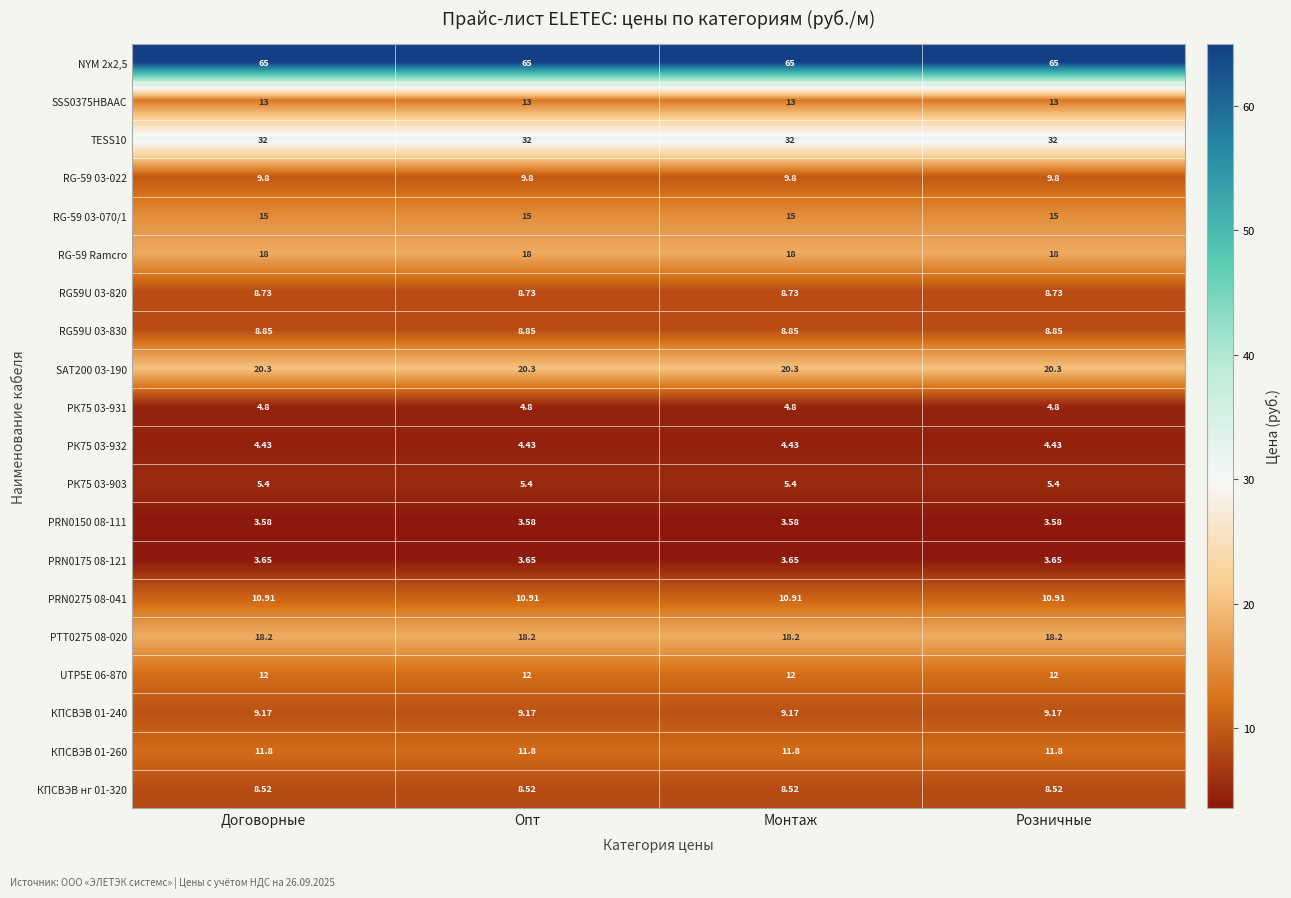

Which series has the largest range (max minus min)?

NYM 2х2,5